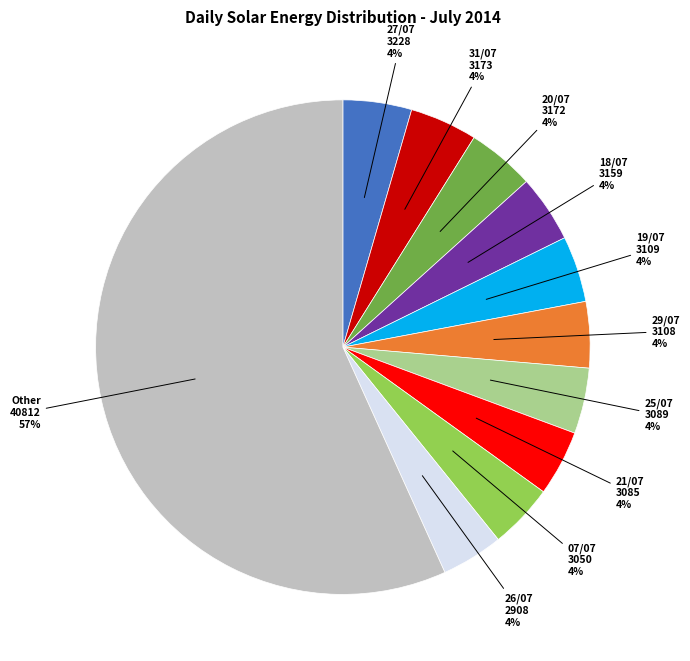

How many segments does this pie chart have?

11